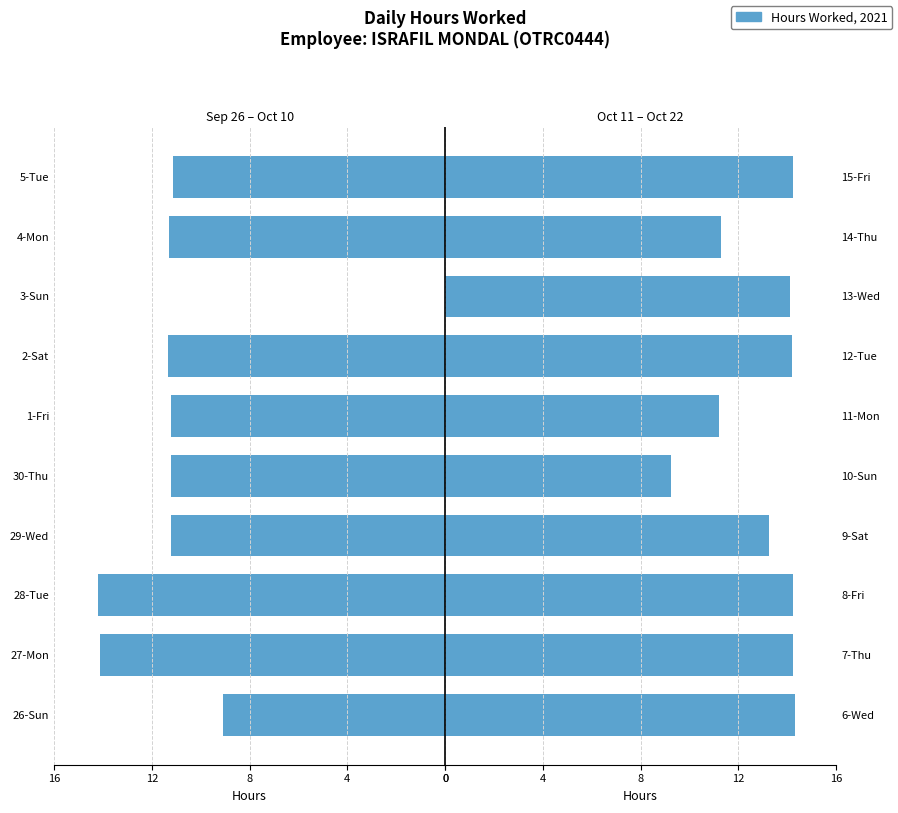

What is the difference between the highest and lowest values at 8?

28.5